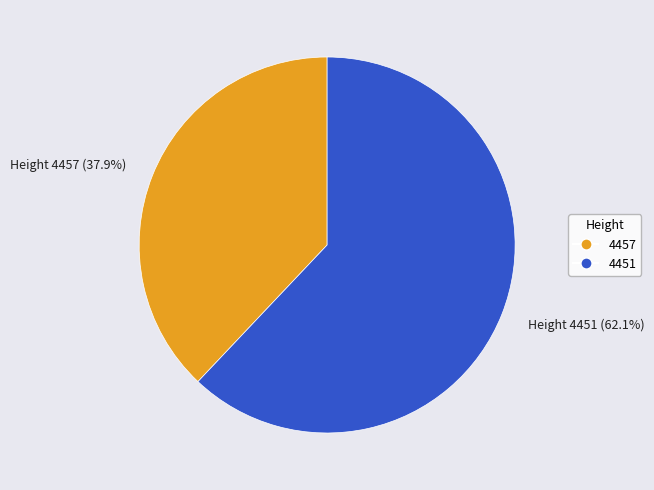

Combined, do 4451 and 4457 account for over 50%?

Yes